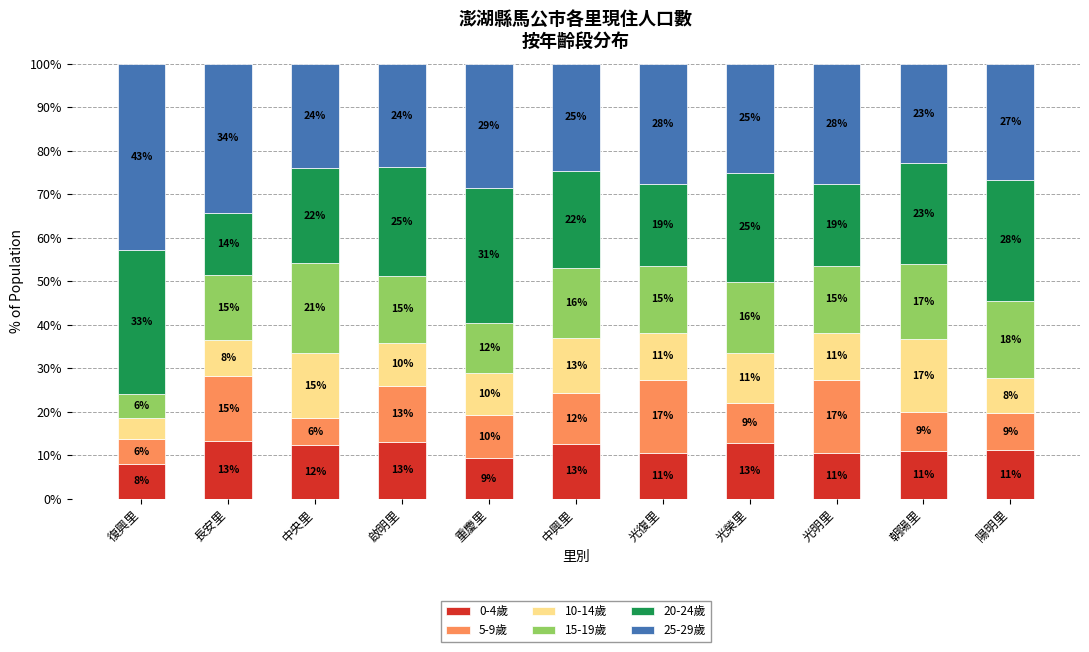

What are all the series names shown in the legend?

0-4歲, 5-9歲, 10-14歲, 15-19歲, 20-24歲, 25-29歲